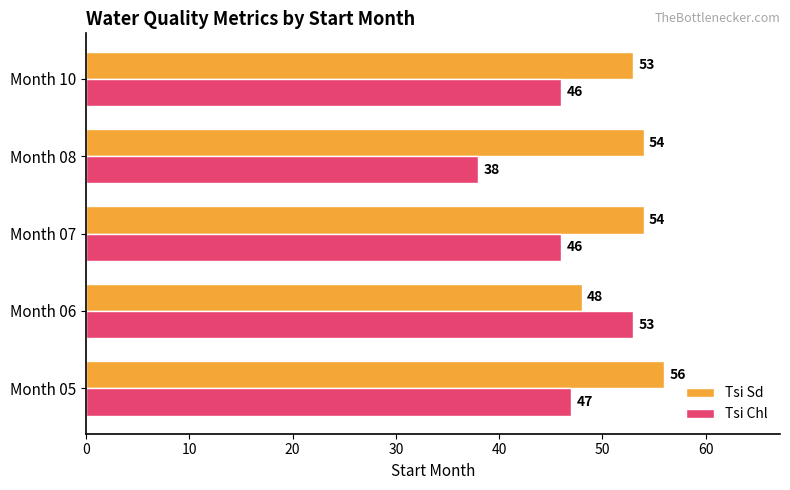

What is the difference between the highest and lowest values at Month 07?

8